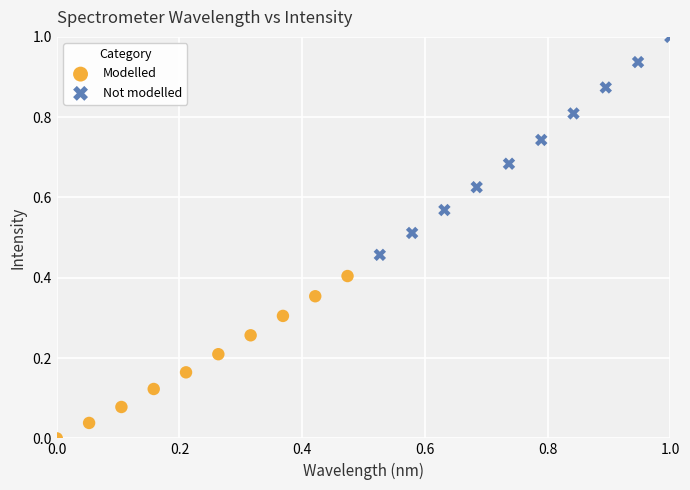

Which series has the largest Y range (max minus min)?

Not modelled